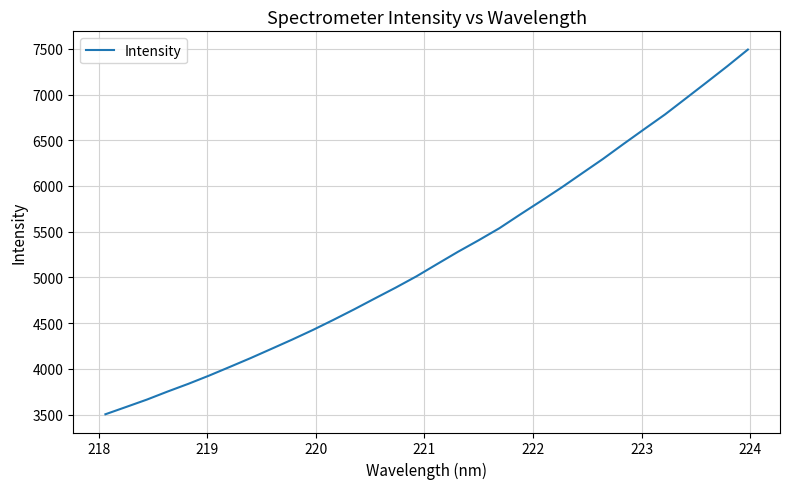

What is the difference between the second highest and minimum values?

3806.1